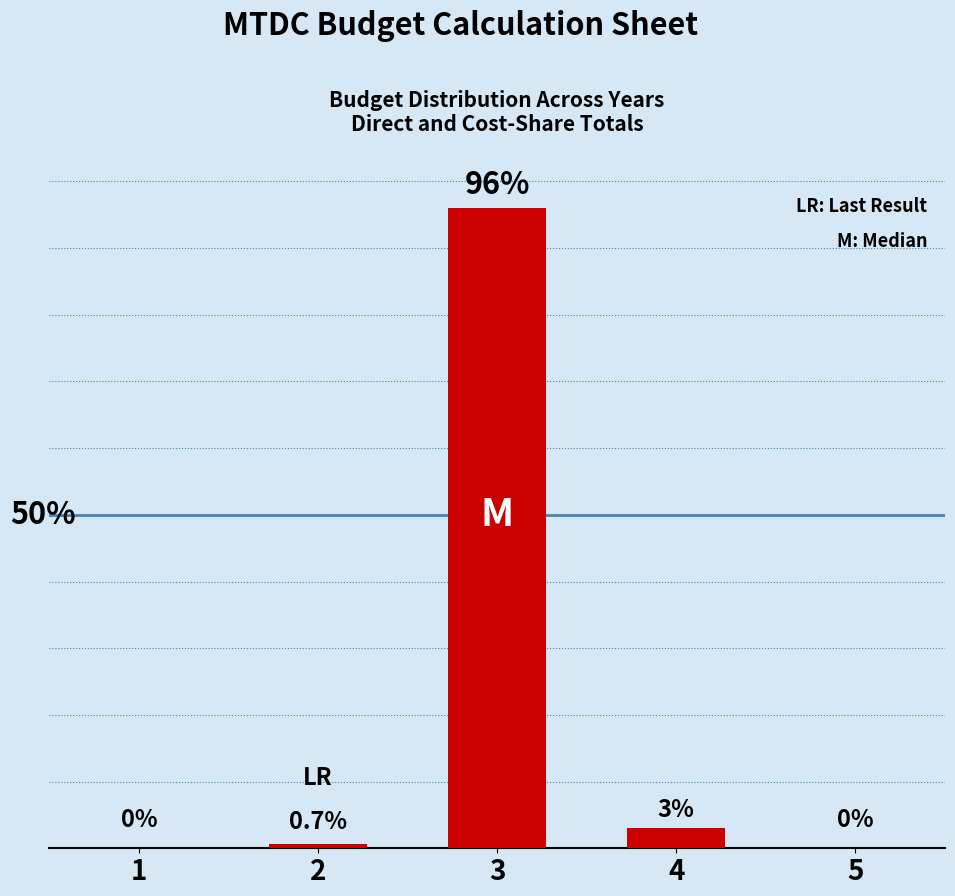

True or false: the data shows -40.3 at 1.

False